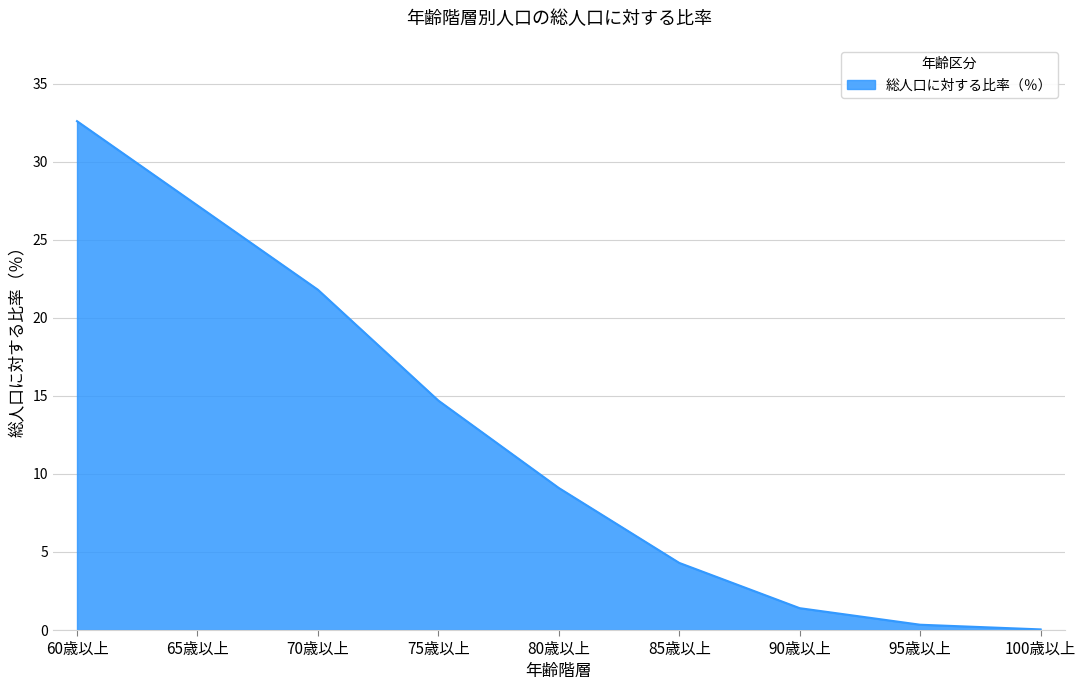

How many categories are shown in the chart?

9